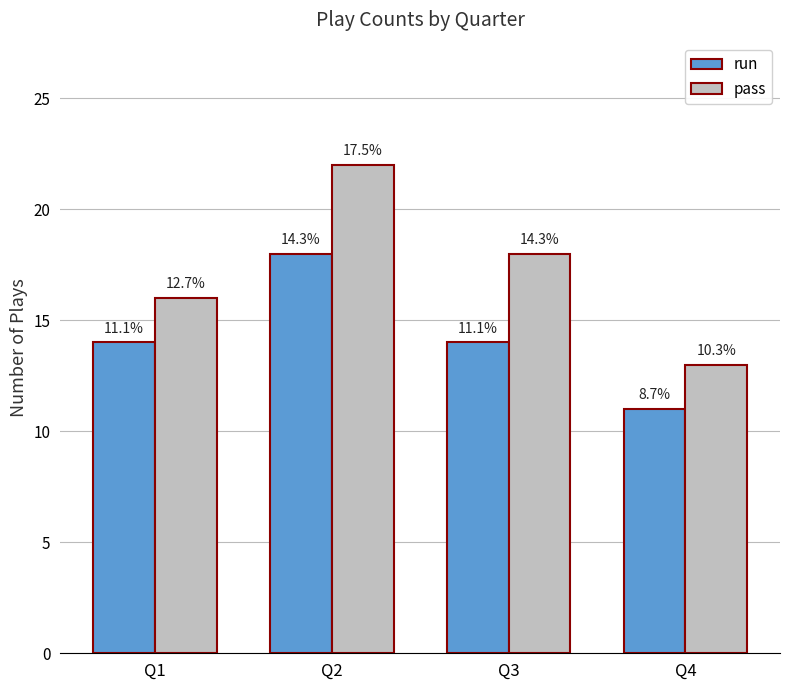

Are the bars horizontal?

No